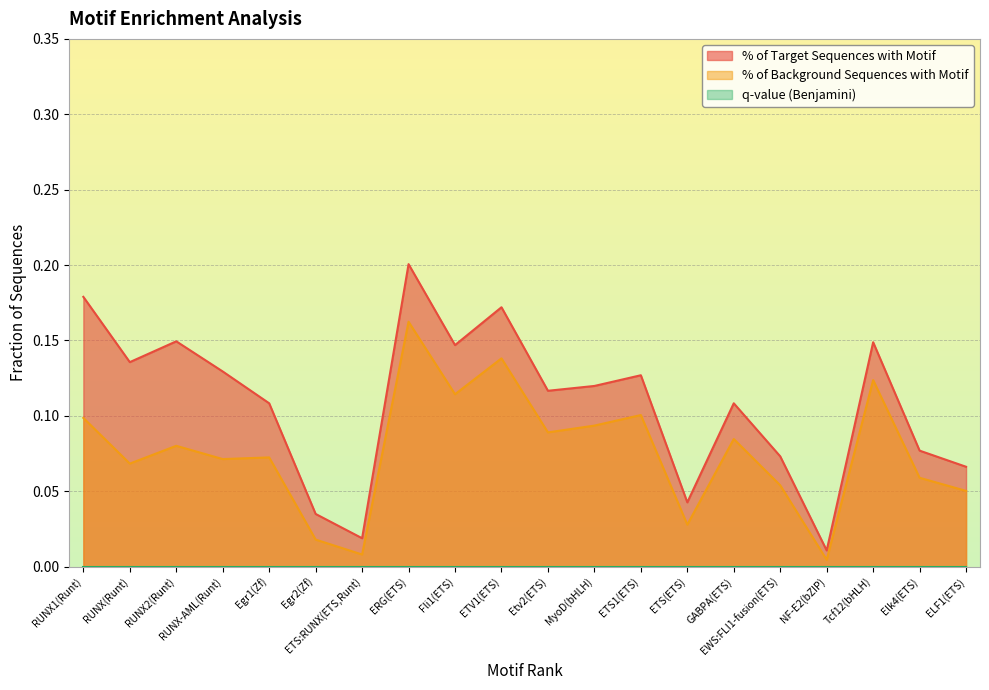

Where is % of Background Sequences with Motif nearest to the value 0?

NF-E2(bZIP)